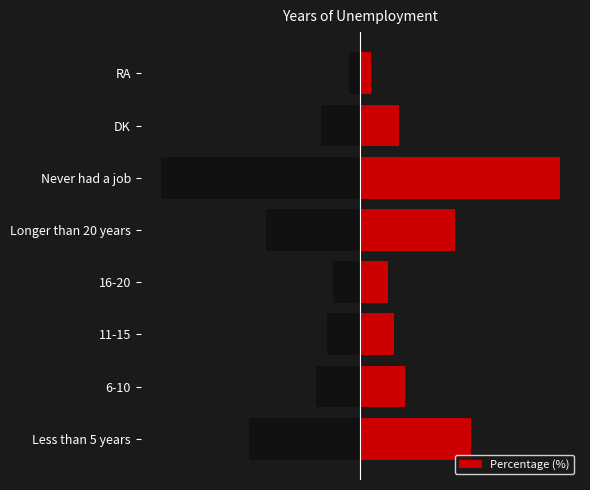

Is the value of Percentage at RA greater than the value of Left at 16-20?

Yes